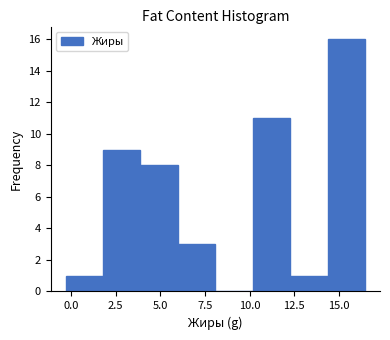

What is the height of the bar covering 4.0 to 6.0 on the x-axis? Neither the bar edges nor the heights are printed on the chart, so give them approximately, as read against the axes.

8